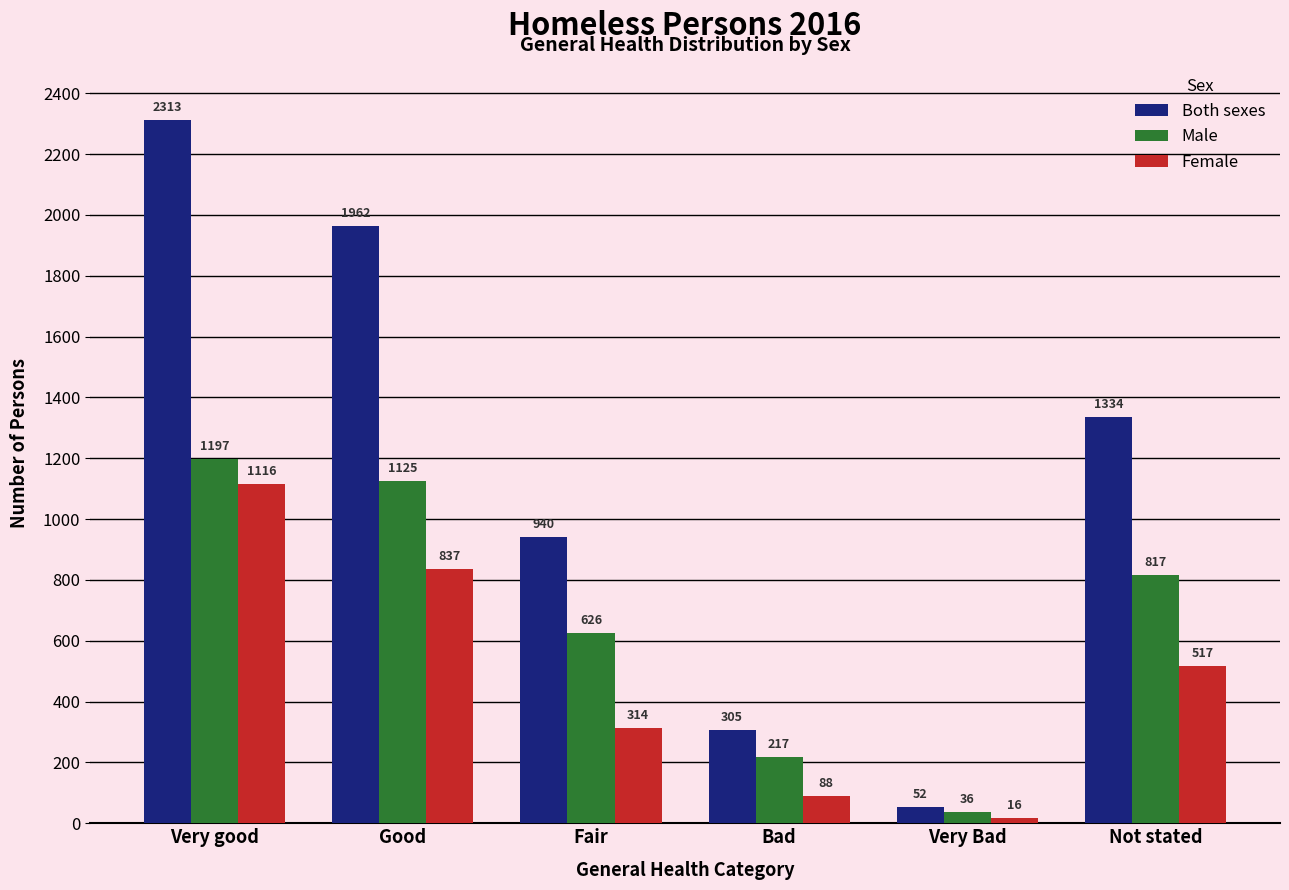

What position from the left is Good?

2